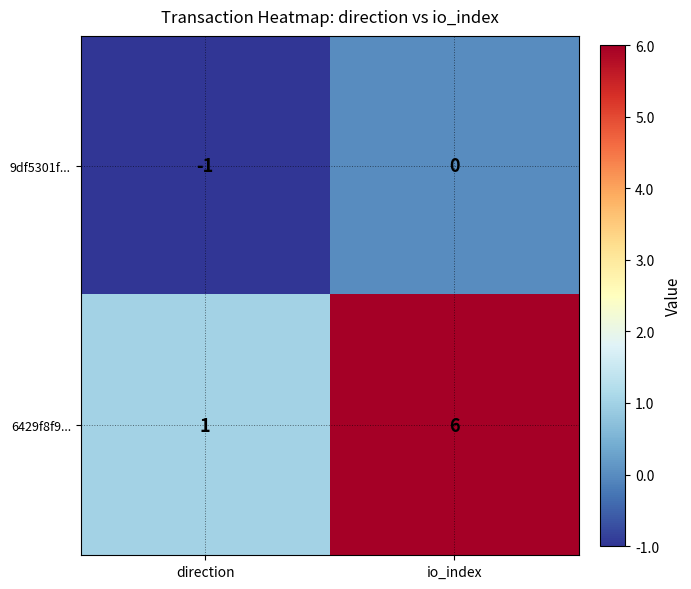

Reading left to right, list all the values displayed in this chart.

9df5301f...: -1	0
6429f8f9...: 1	6